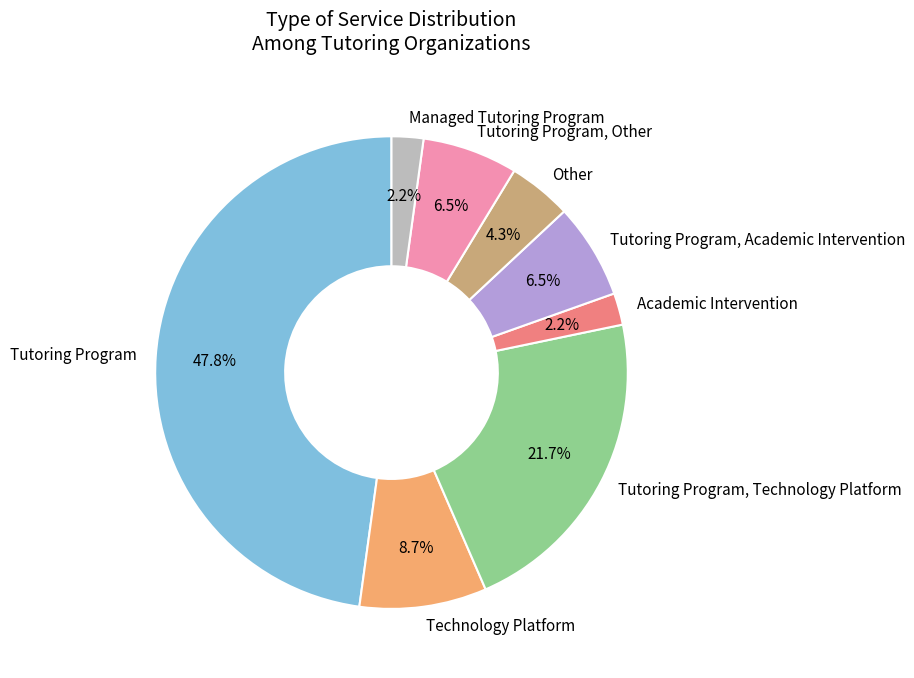

To the nearest percent, what portion does Technology Platform represent?

9%